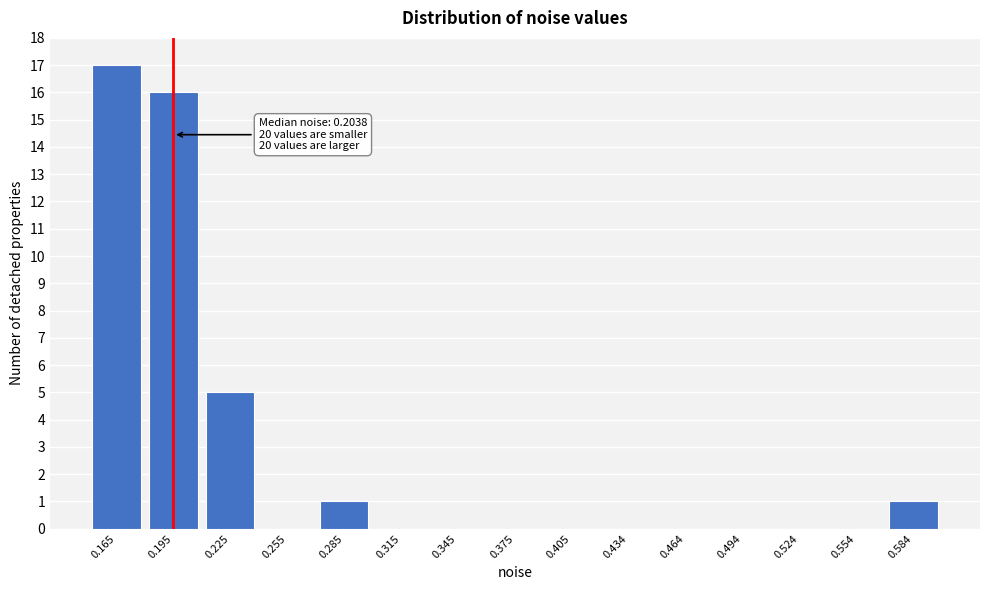

Reading left to right, what are all the values shown in this chart?

0.165=17	0.195=16	0.225=5	0.255=0	0.285=1	0.315=0	0.345=0	0.375=0	0.405=0	0.434=0	0.464=0	0.494=0	0.524=0	0.554=0	0.584=1